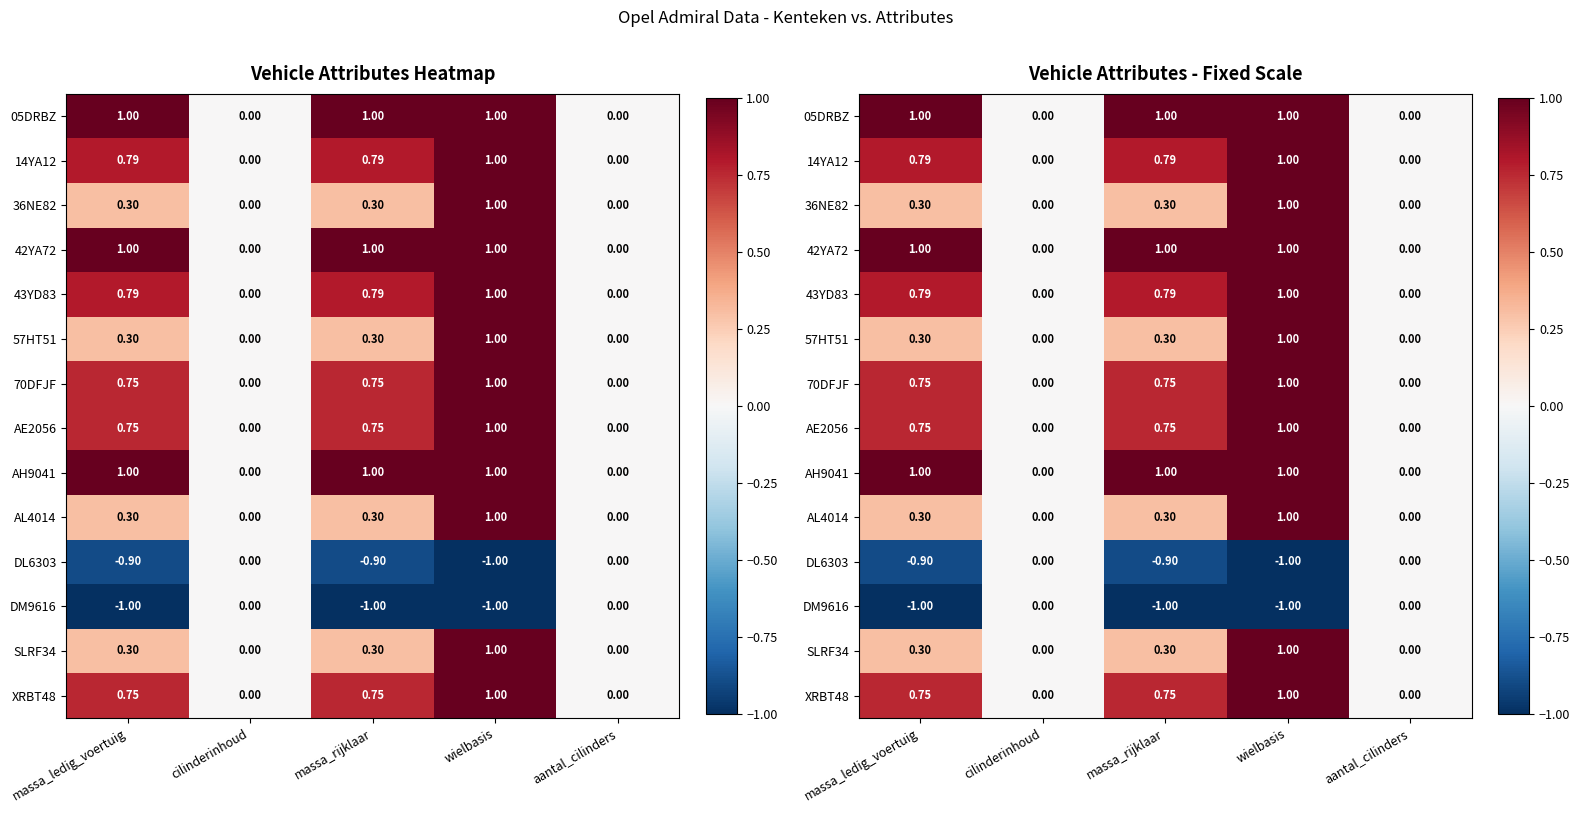

Is the value of 36NE82 at aantal_cilinders greater than the value of 43YD83 at wielbasis?

No